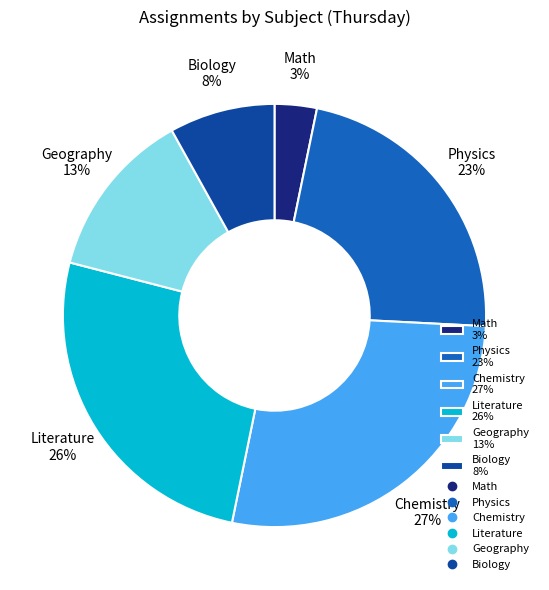

What is the largest slice in the pie chart?

Chemistry